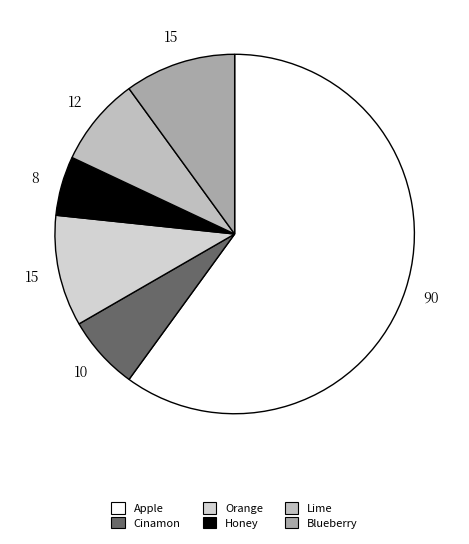

To the nearest percent, what is the difference between the largest and smallest slice percentages?

55%